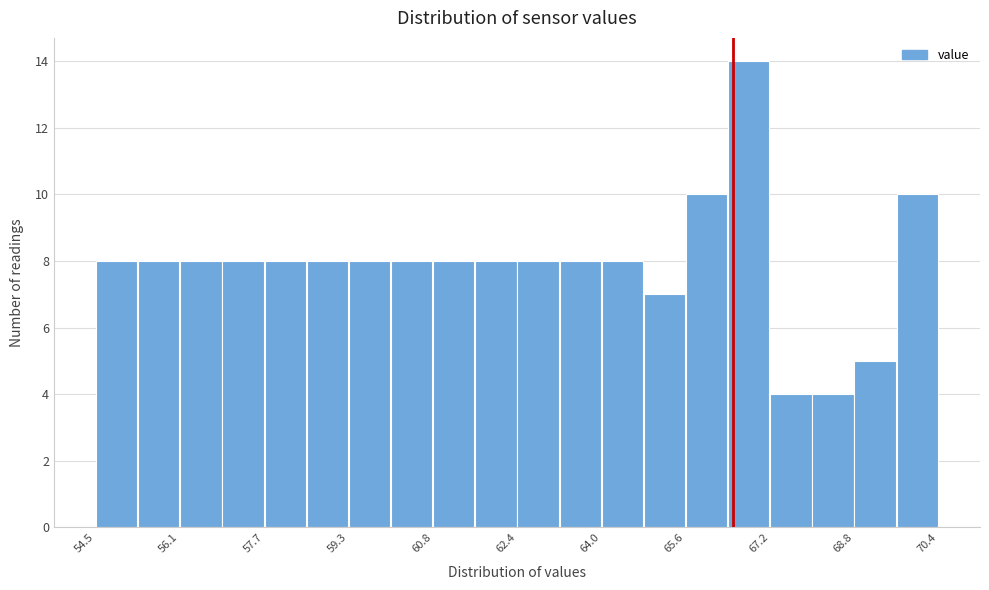

Read against the x-axis, roughly where is the centre of the tallest bar?

66.8